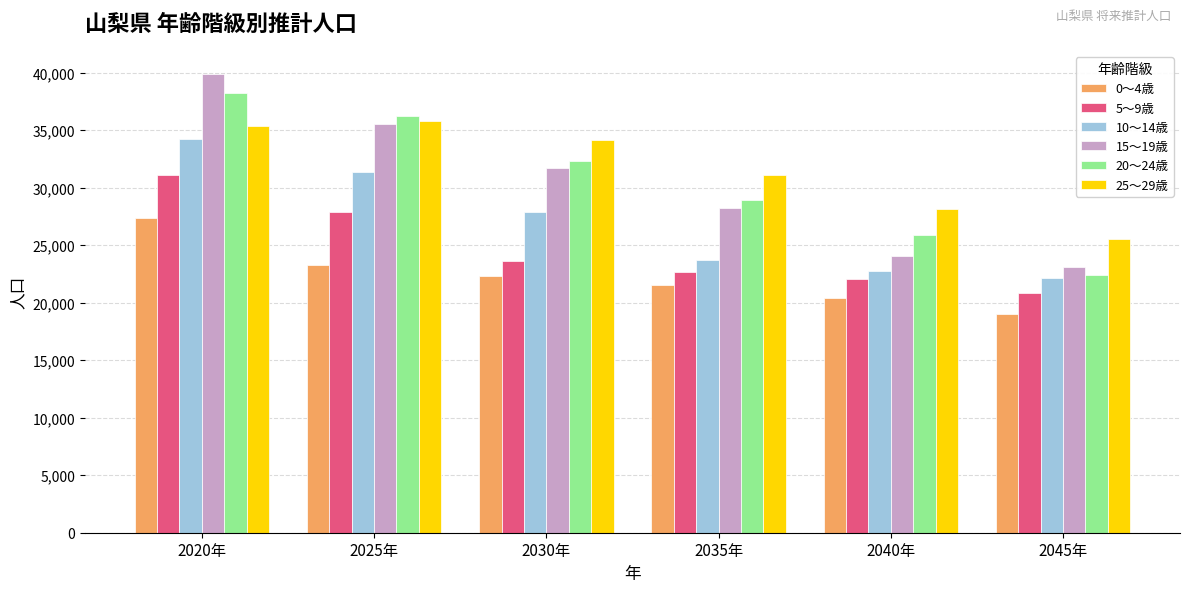

Is the value of 20～24歳 at 2025年 greater than the value of 0～4歳 at 2020年?

Yes